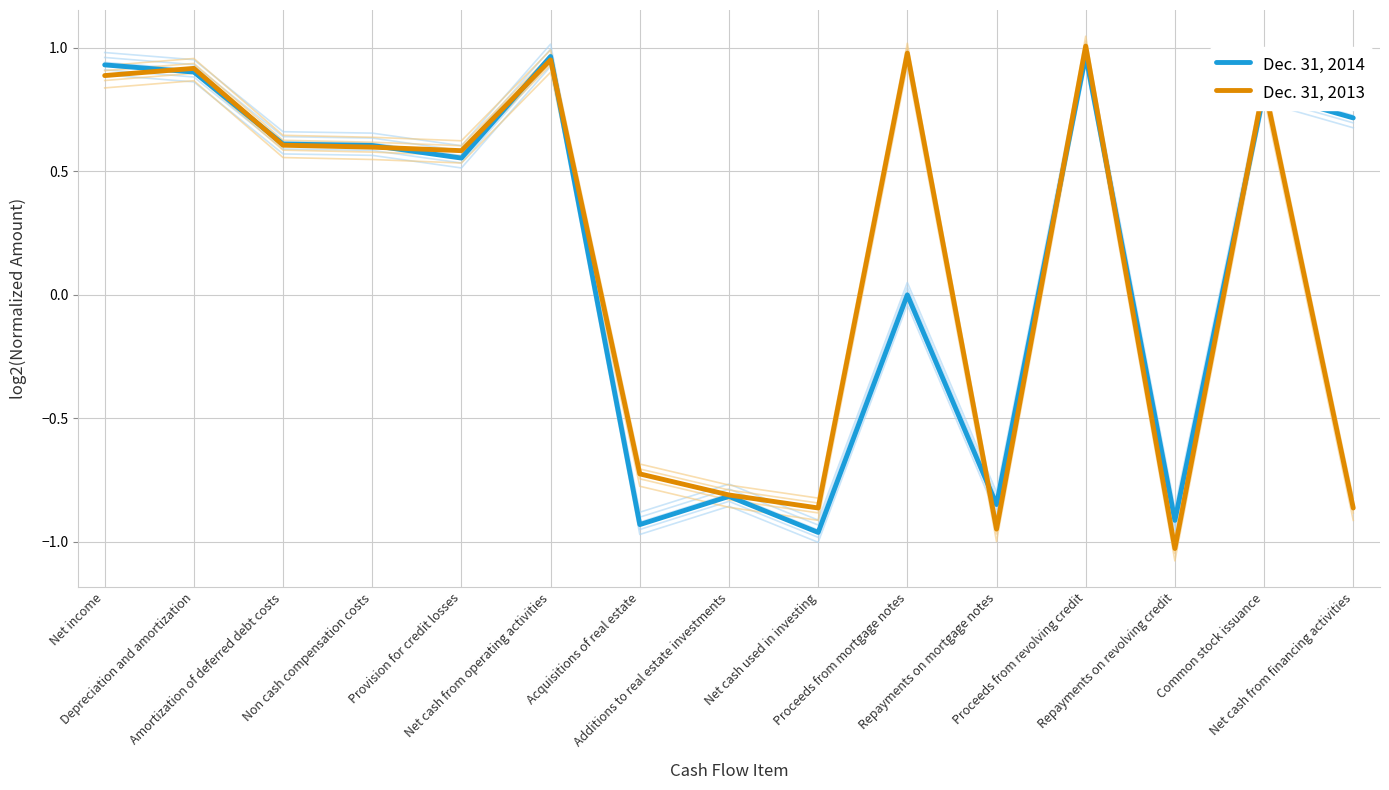

List the series in order of their peak value, highest first.

Dec. 31, 2013, Dec. 31, 2014